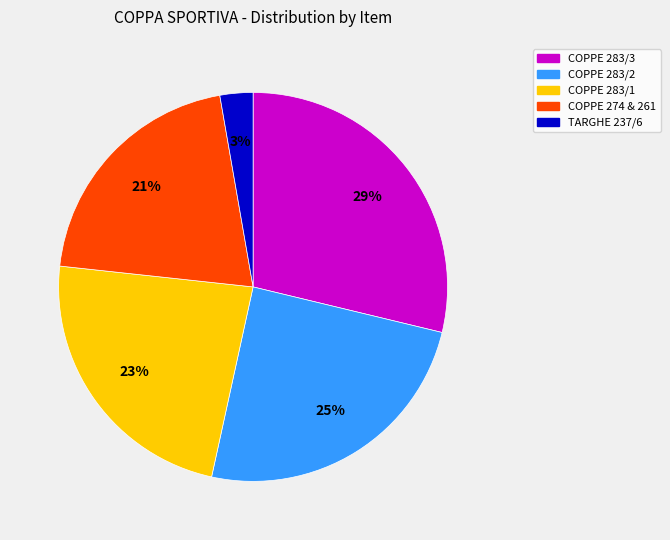

Which has a higher value, COPPE 283/1 or TARGHE 237/6?

COPPE 283/1